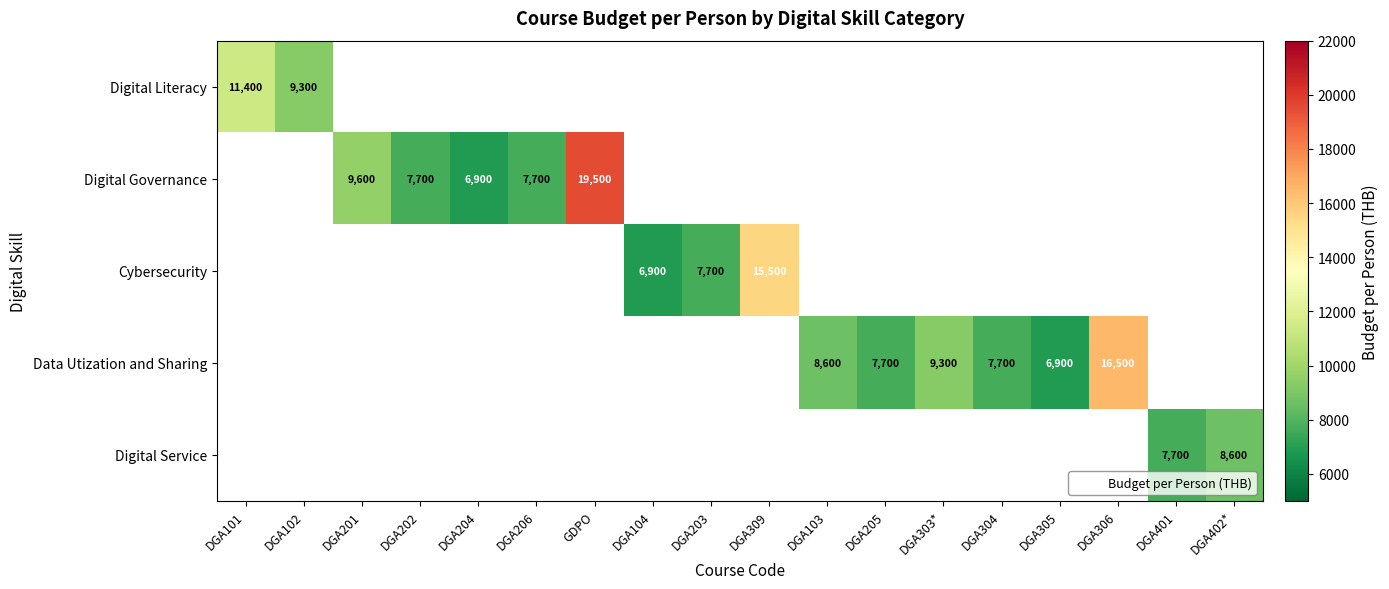

At how many categories does at least one series exceed 13894?

3